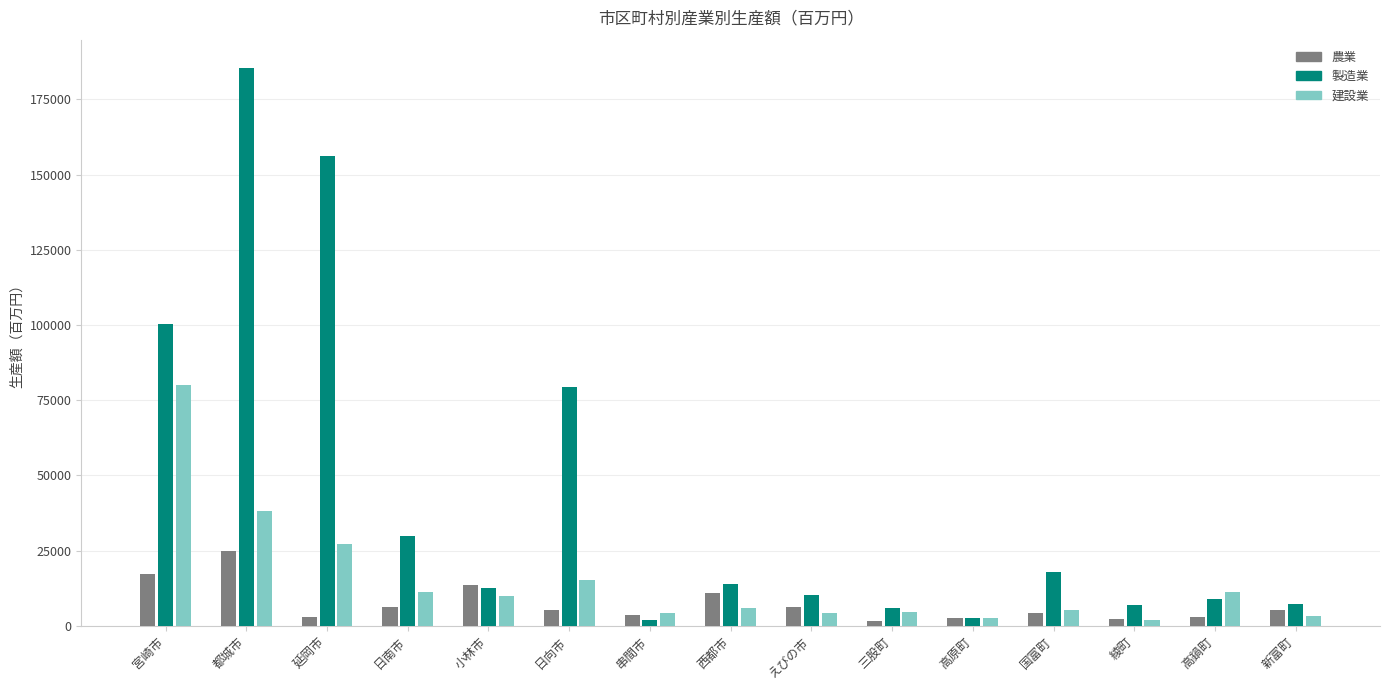

Is the value of 建設業 at 日向市 greater than the value of 製造業 at 都城市?

No